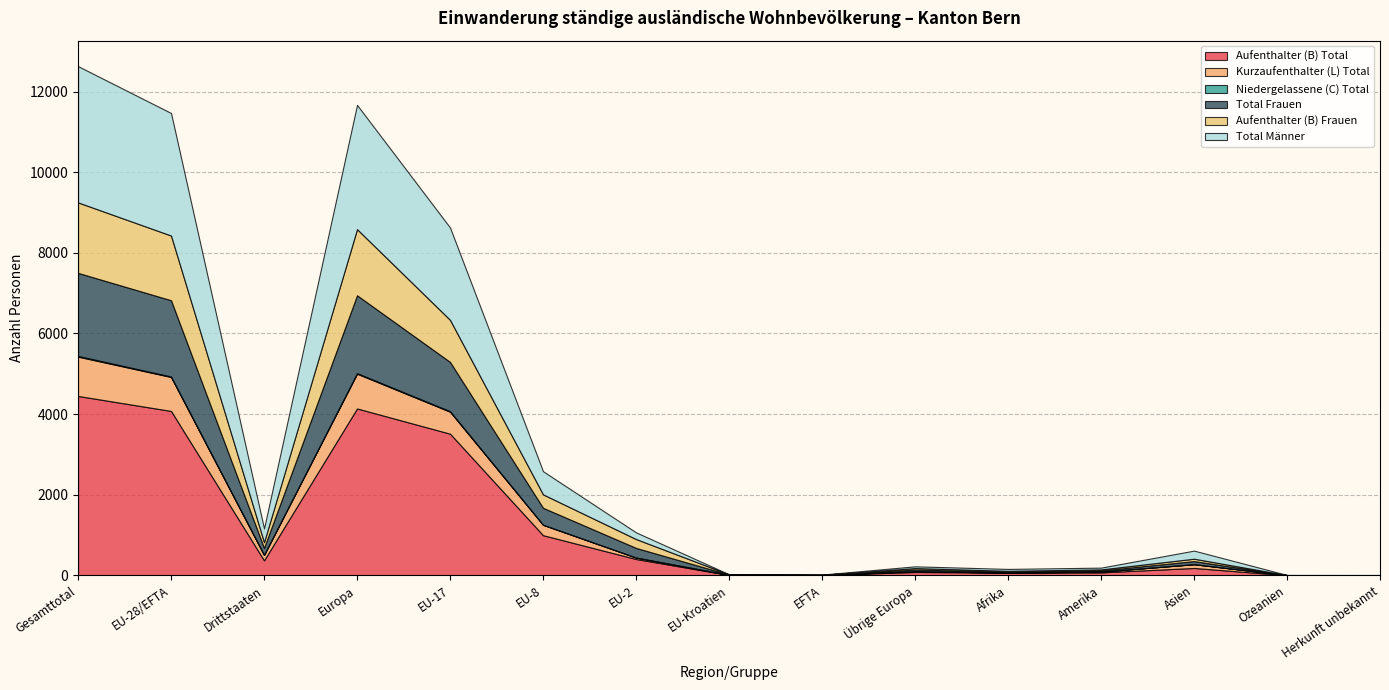

Reading left to right, transcribe all the data shown in this chart.

Aufenthalter (B) Total: 4450	4078	372	4140	3514	996	405	9	8	83	68	73	183	2	3
Kurzaufenthalter (L) Total: 975	842	133	862	545	258	36	3	0	20	0	18	93	2	0
Niedergelassene (C) Total: 17	12	5	13	12	0	0	0	0	1	1	1	1	0	1
Total Frauen: 2061	1892	169	1932	1223	421	239	6	3	40	22	29	76	2	0
Aufenthalter (B) Frauen: 1748	1605	143	1641	1044	333	220	5	3	36	21	26	59	1	0
Total Männer: 3381	3040	341	3083	2291	575	166	3	5	43	47	44	201	2	4